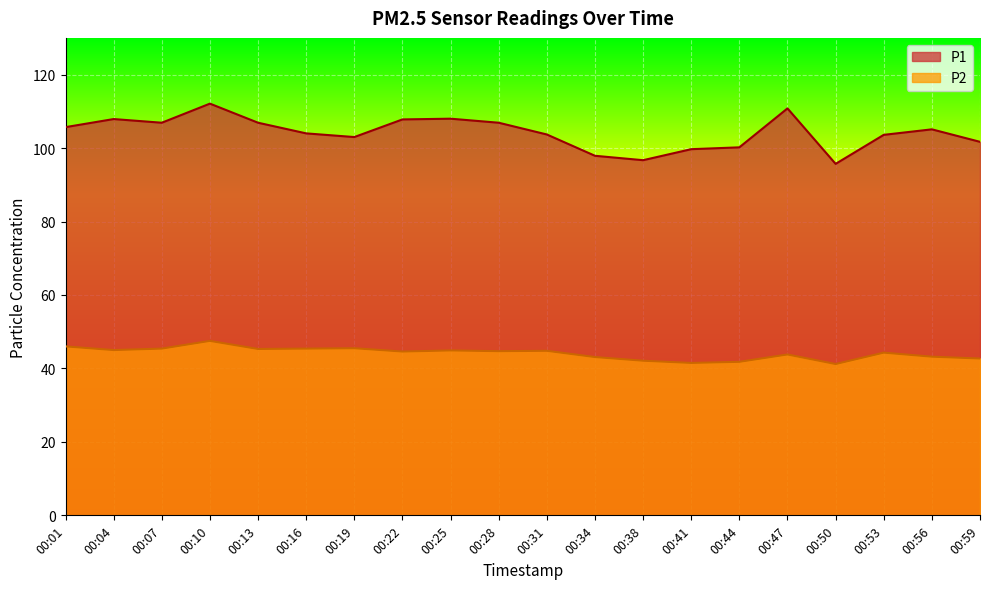

At which category does P1 reach its first local peak?

00:04